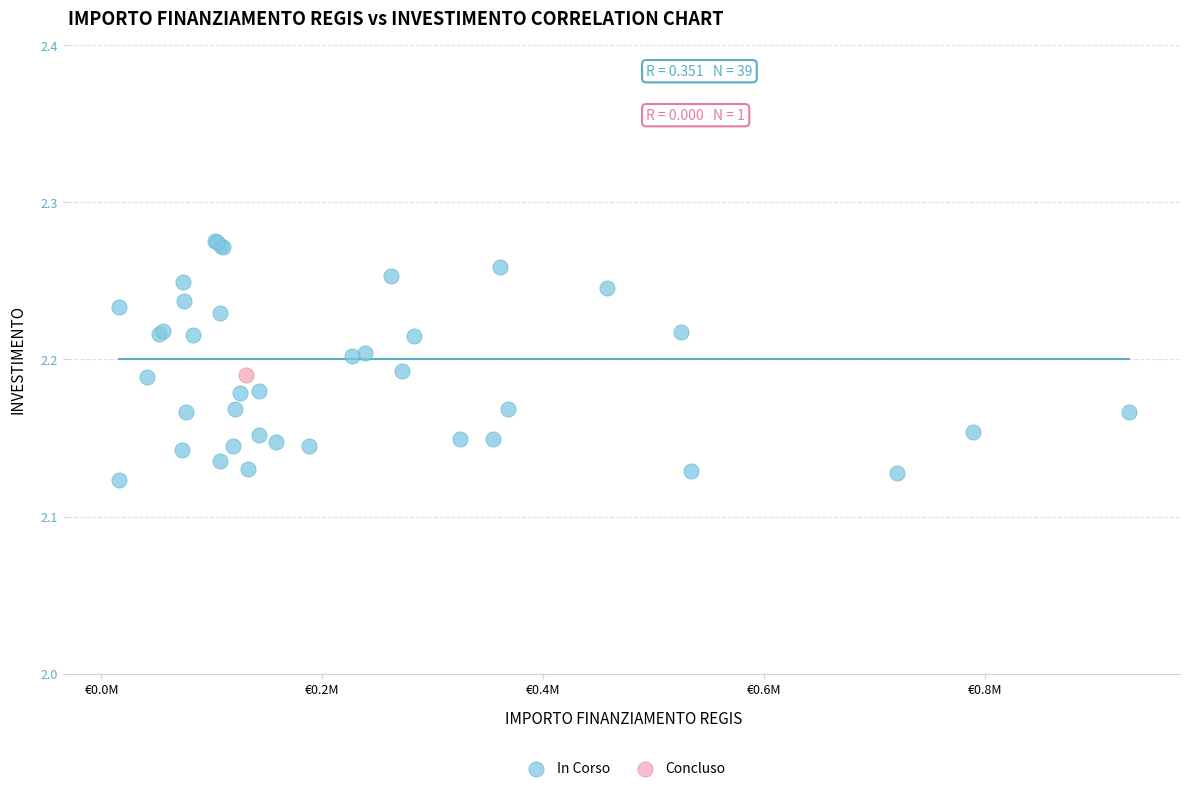

What are all the series names shown in the legend?

In Corso, Concluso